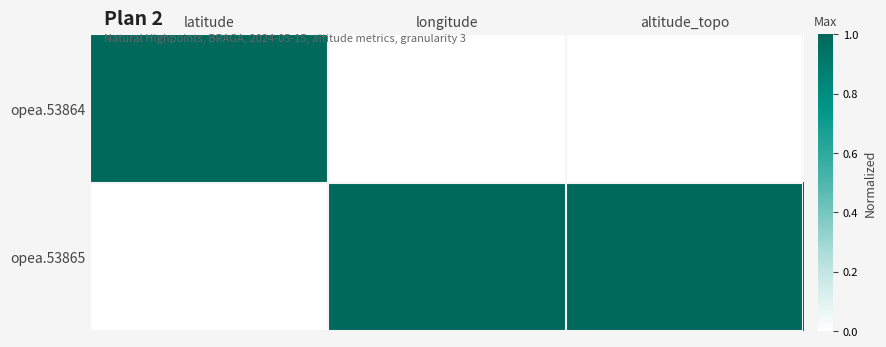

Reading left to right, what are all the values shown in this chart?

opea.53864: latitude=1	longitude=0	altitude_topo=0
opea.53865: latitude=0	longitude=1	altitude_topo=1